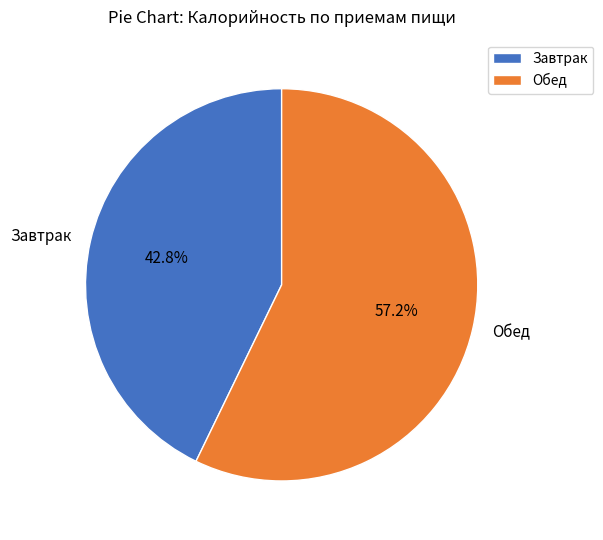

Combined, do Завтрак and Обед account for over 50%?

Yes